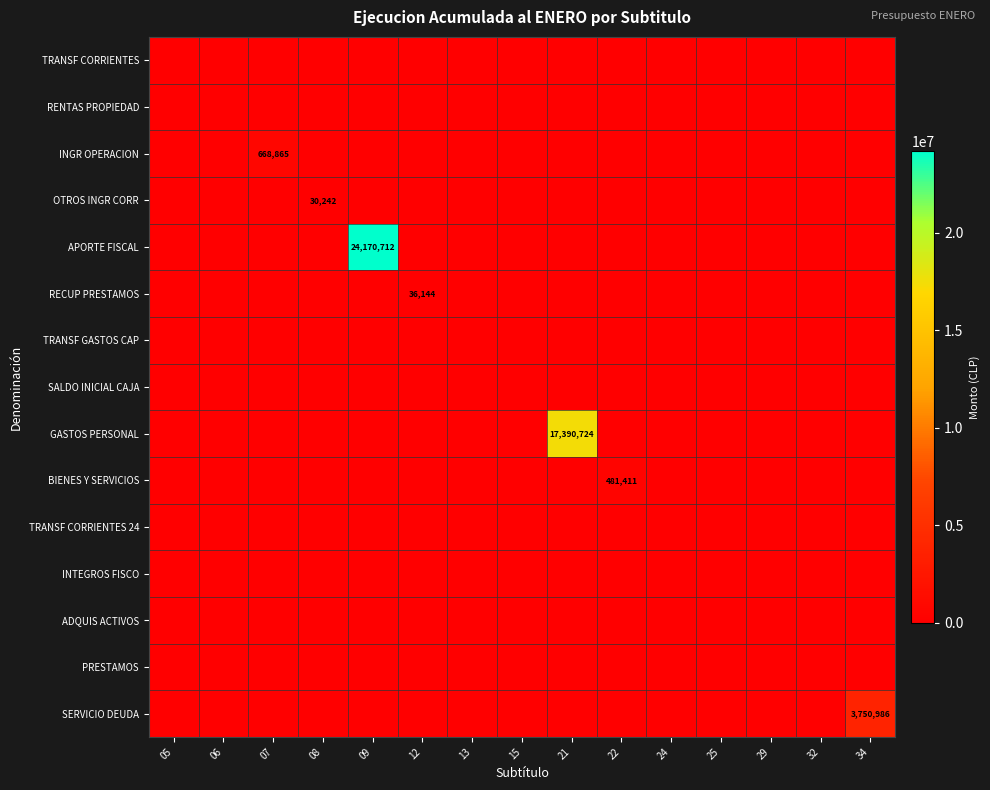

The value of TRANSF GASTOS CAP at 21 is 0. True or false?

True